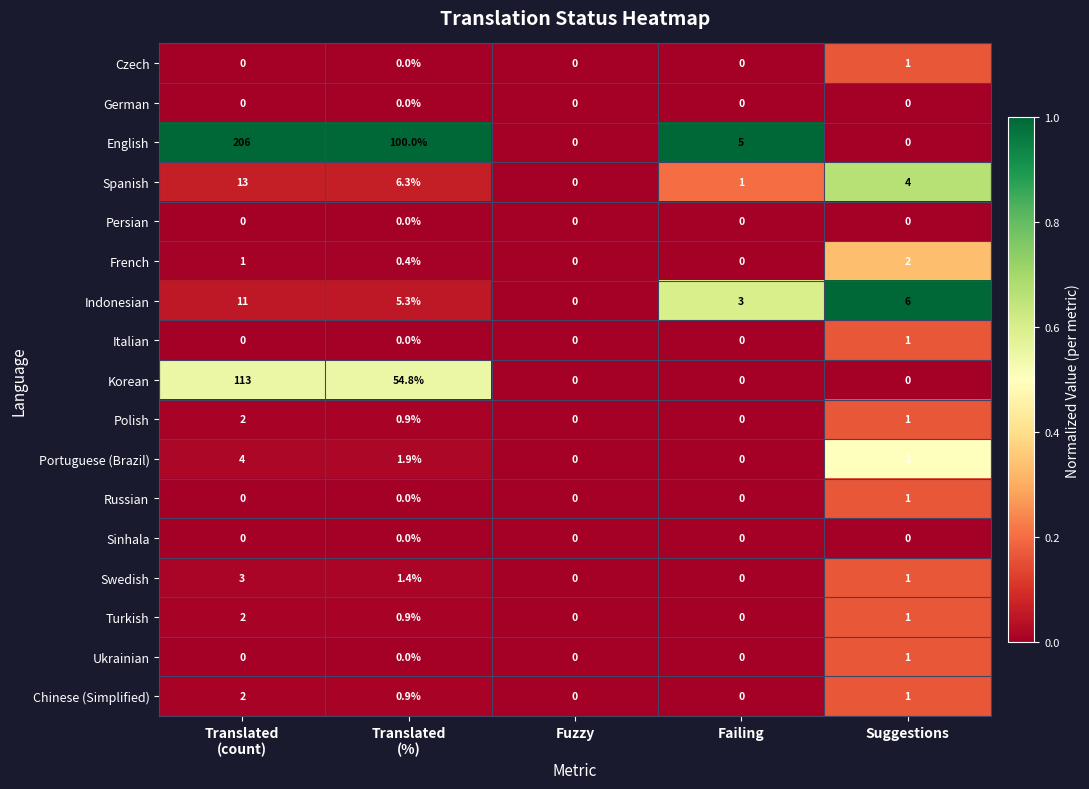

Which series has the largest range (max minus min)?

English